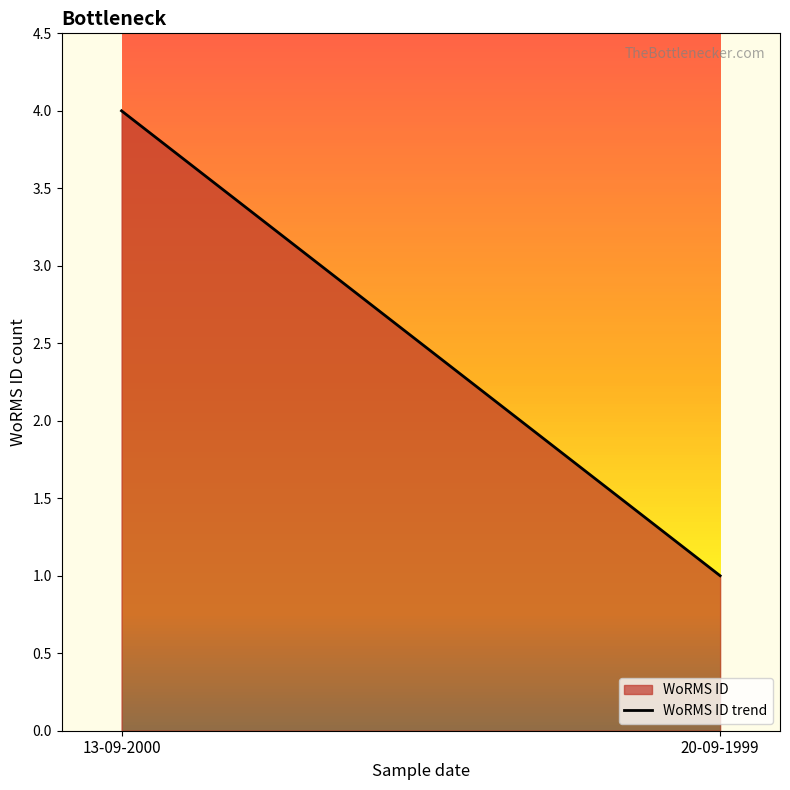

What is the value of the 2nd point from the left?

1